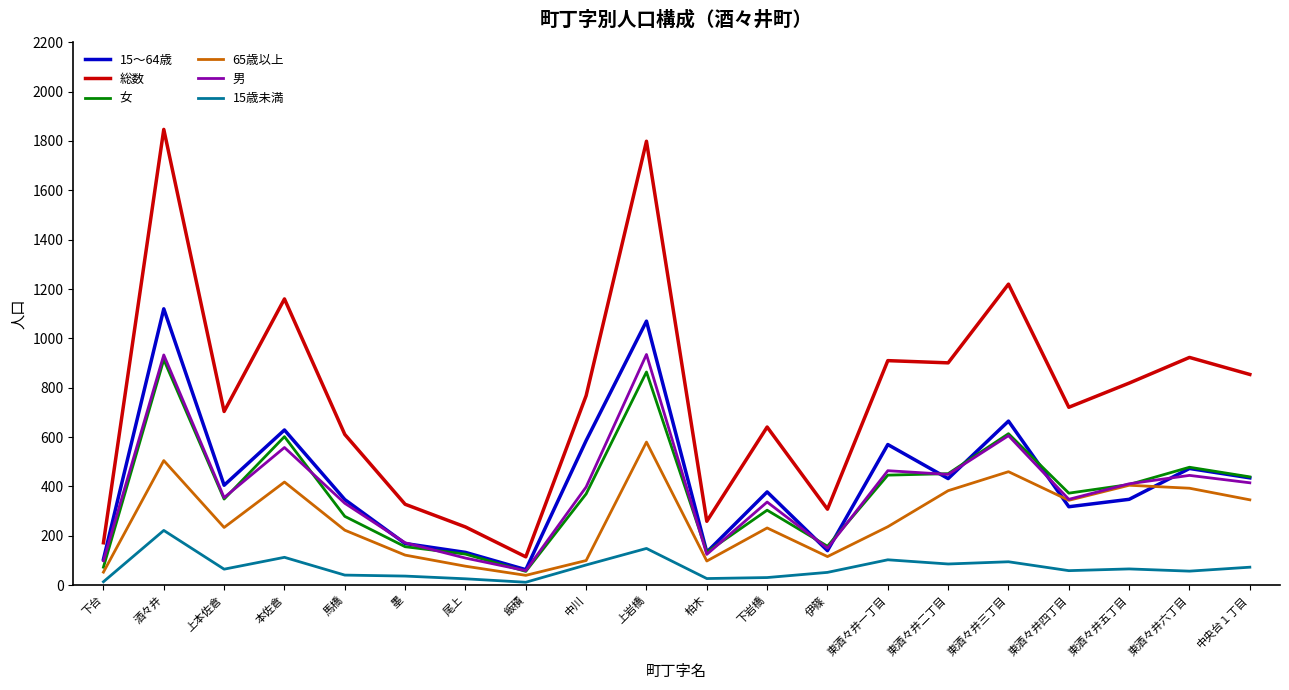

Is the value of 15～64歳 at 東酒々井六丁目 greater than the value of 女 at 墨?

Yes